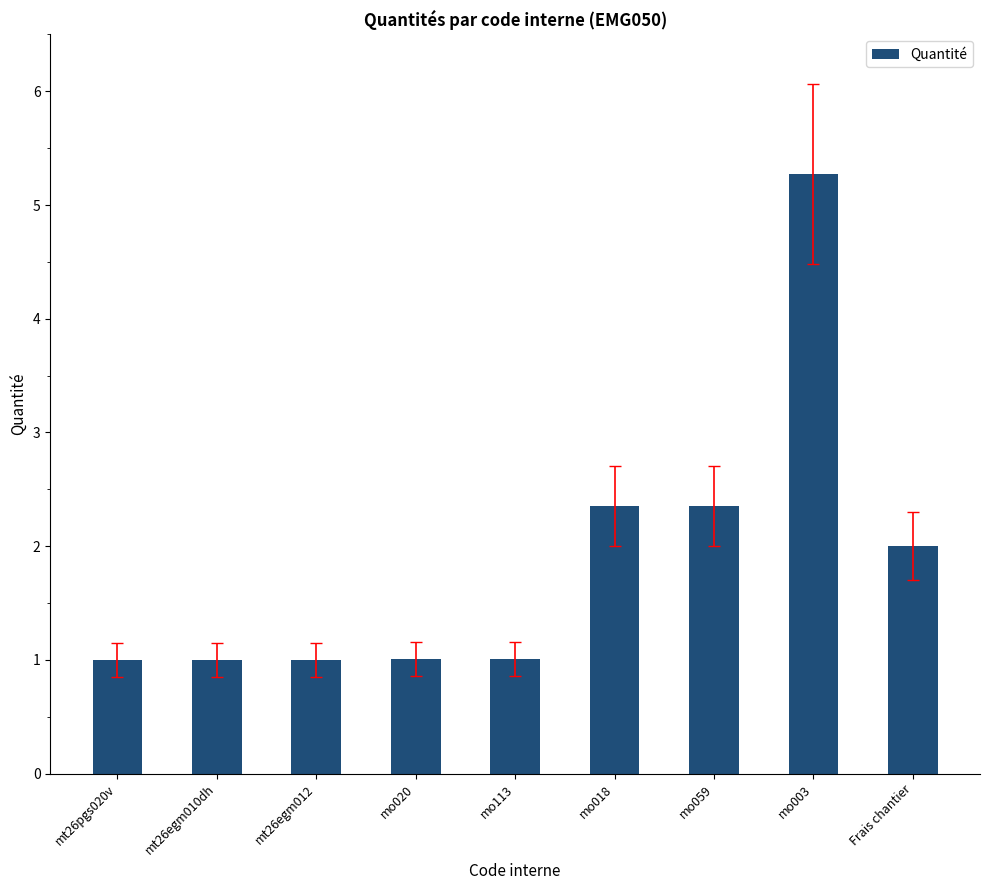

How many series are shown in this chart?

1